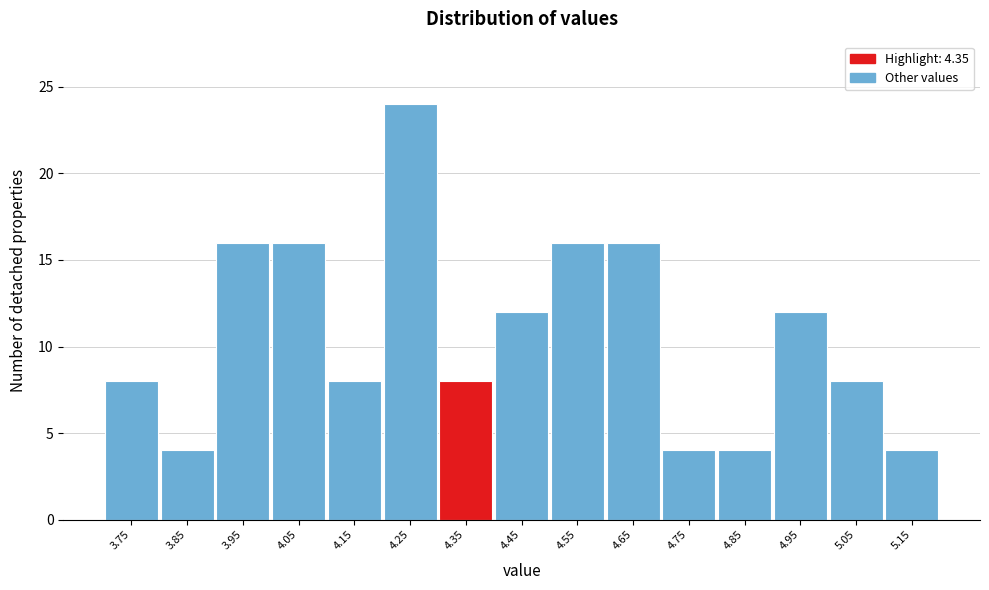

Reading right to left, what are all the values shown in this chart?

5.15=4	5.05=8	4.95=12	4.85=4	4.75=4	4.65=16	4.55=16	4.45=12	4.35=8	4.25=24	4.15=8	4.05=16	3.95=16	3.85=4	3.75=8